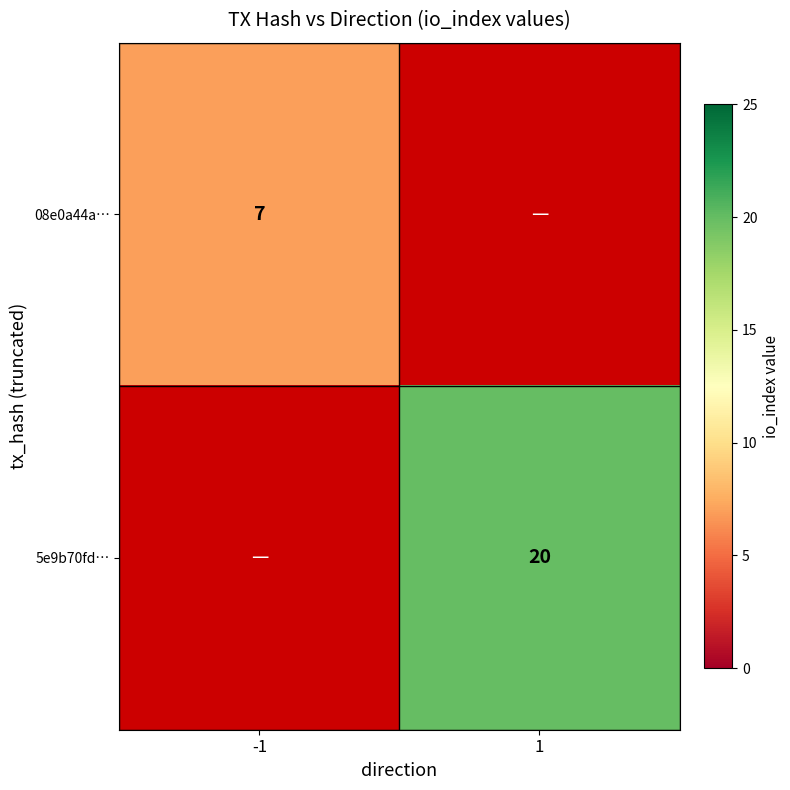

True or false: 08e0a44a… has a value of 12 at -1.

False